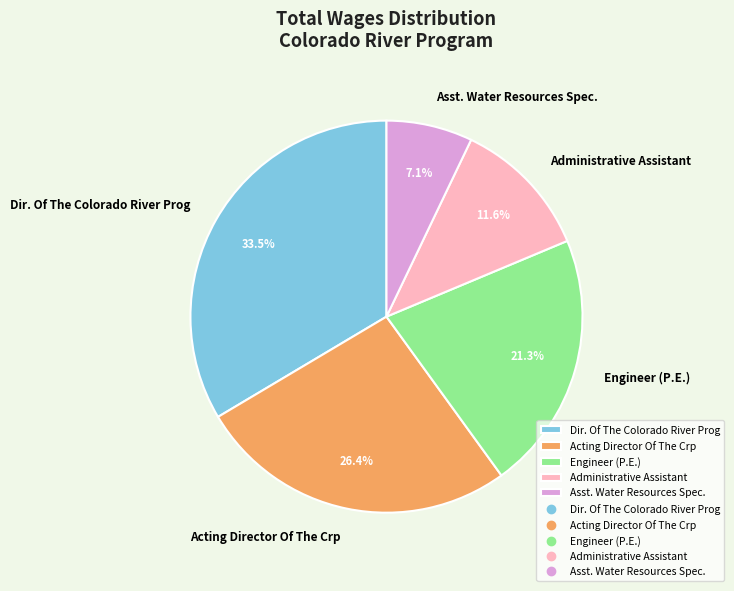

Is it true that Asst. Water Resources Spec. is 7% of the pie?

True